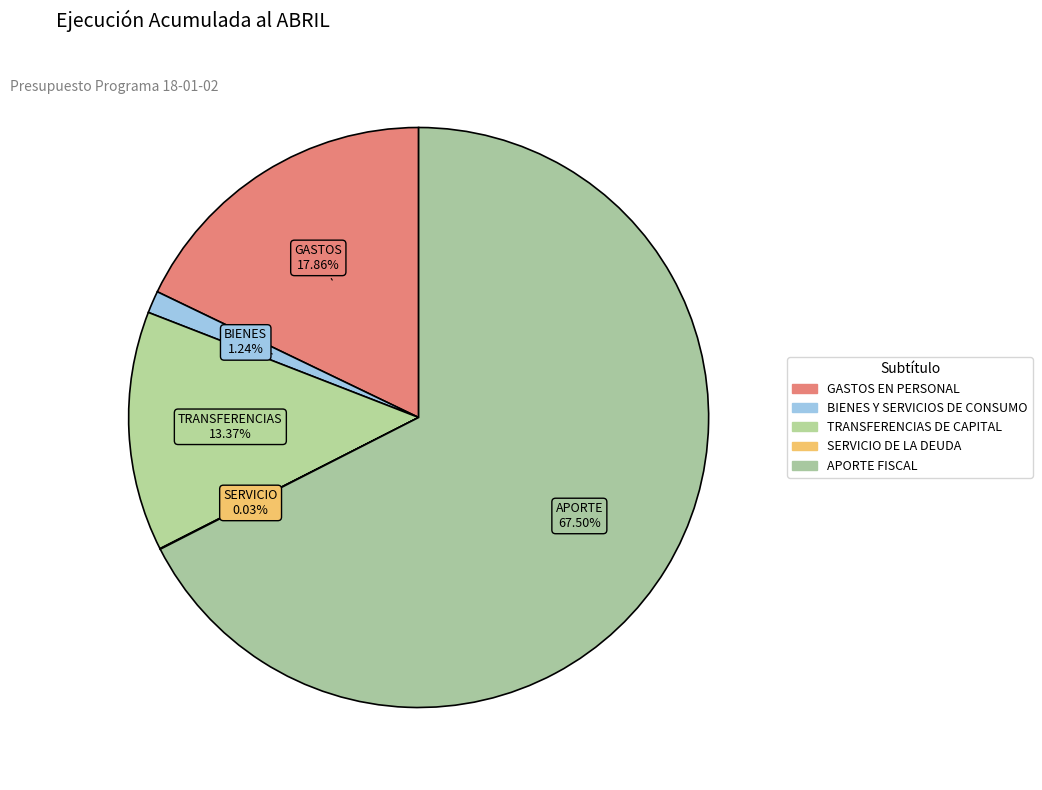

Which category has the biggest portion of the pie?

APORTE FISCAL